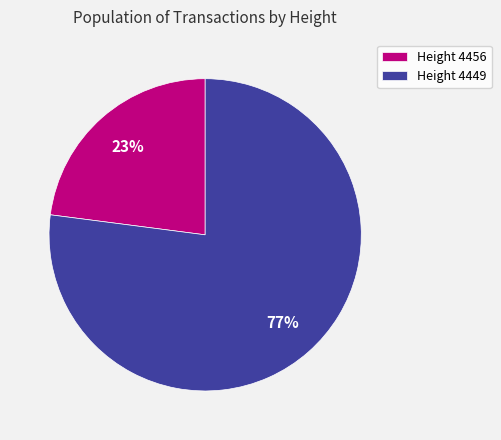

True or false: Height 4449 accounts for 77% of the total.

True